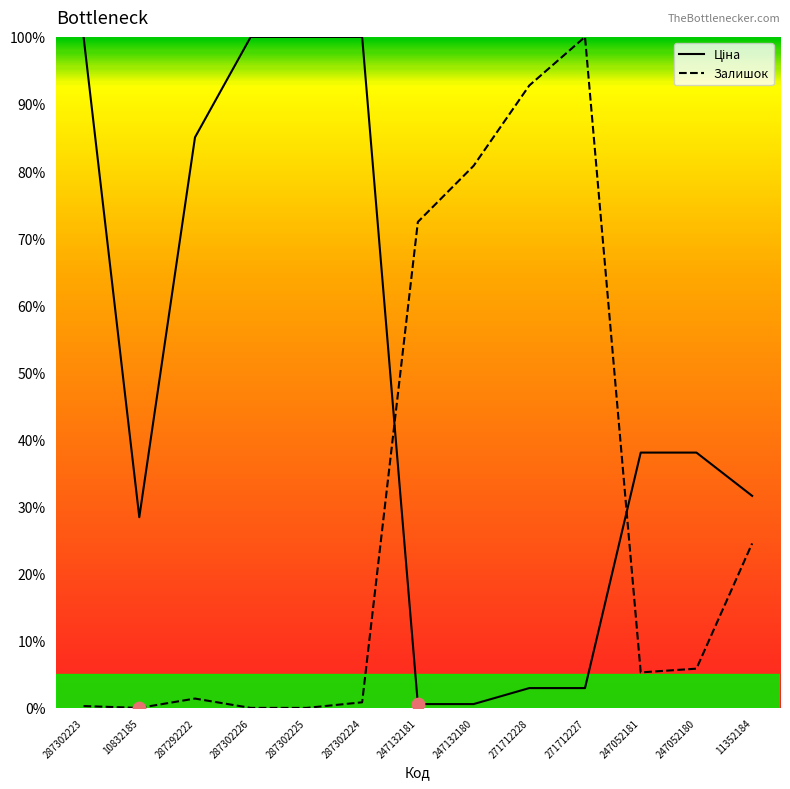

Which series reaches the maximum Y coordinate?

Ціна